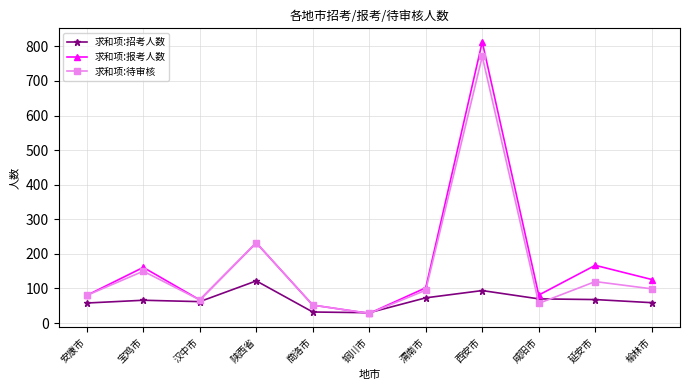

Rank the series by their maximum value, from highest to lowest.

求和项:报考人数, 求和项:待审核, 求和项:招考人数